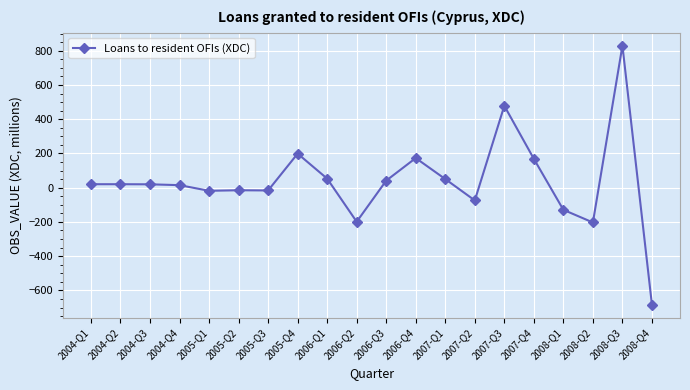

Count the number of values greater than 20.

10